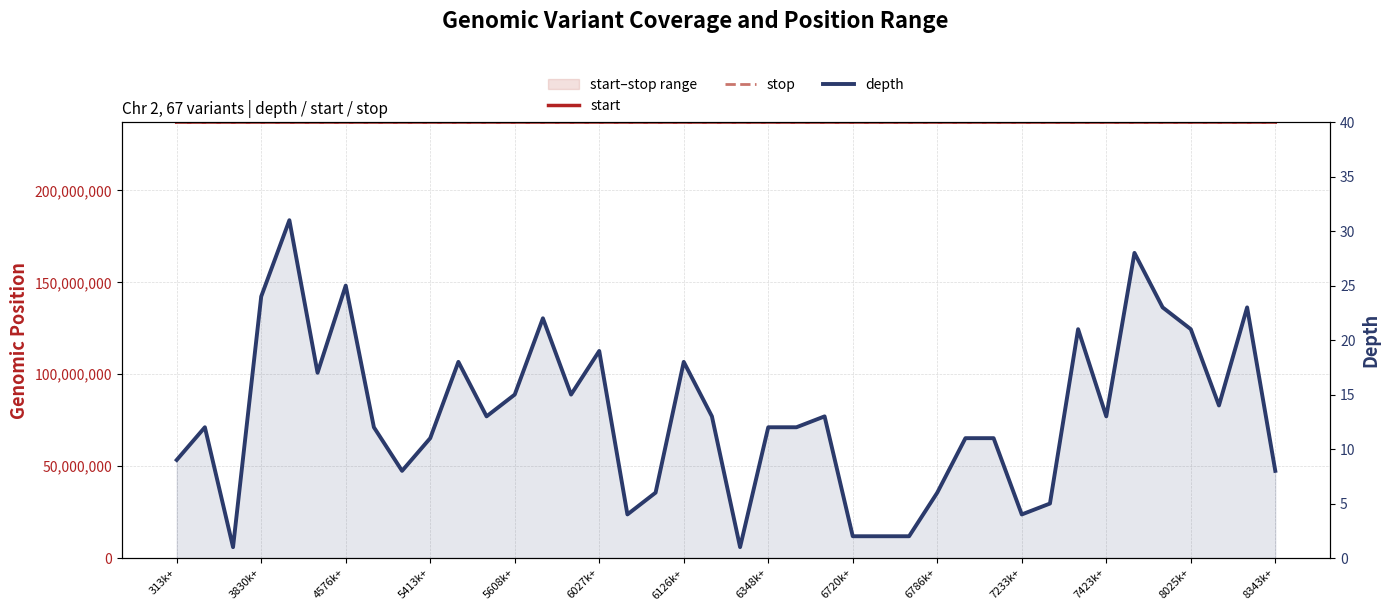

How many interior local peaks does the depth series have?

11